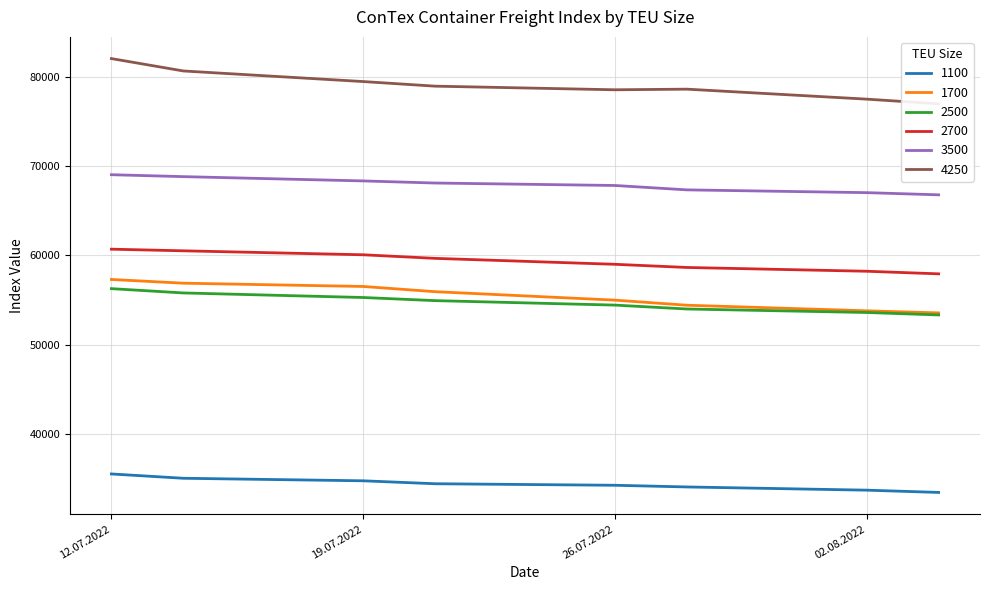

True or false: 2500 and 1100 intersect in this chart.

False